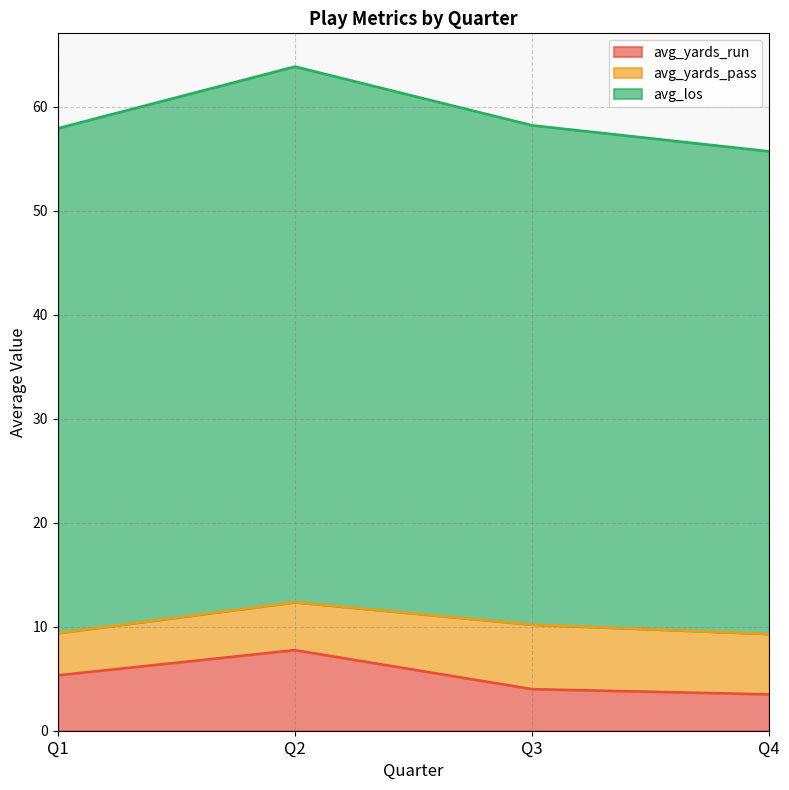

What value does the avg_yards_run series have at Q1?

5.3